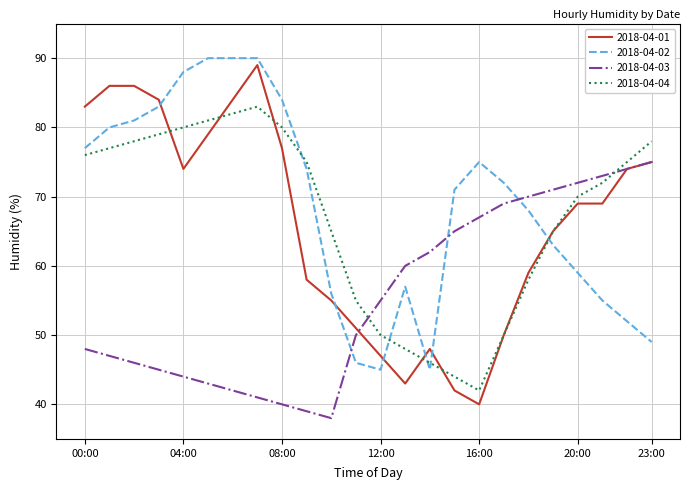

After their last crossing, which series has the higher values: 2018-04-02 or 2018-04-03?

2018-04-03